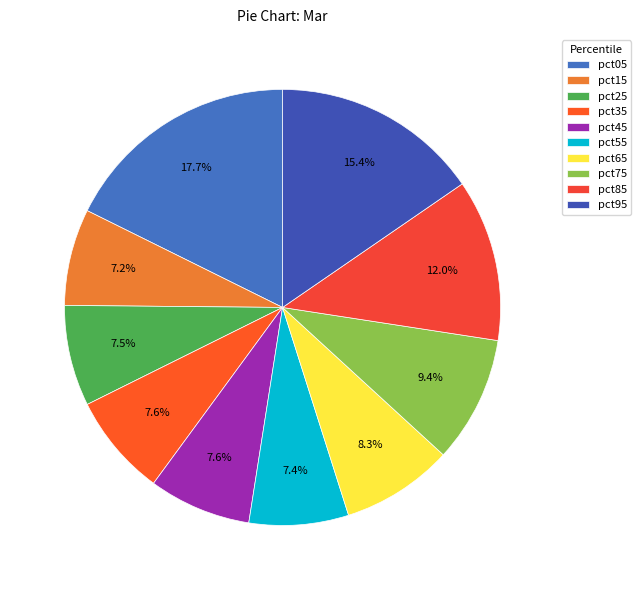

Count the number of slices in the pie.

10